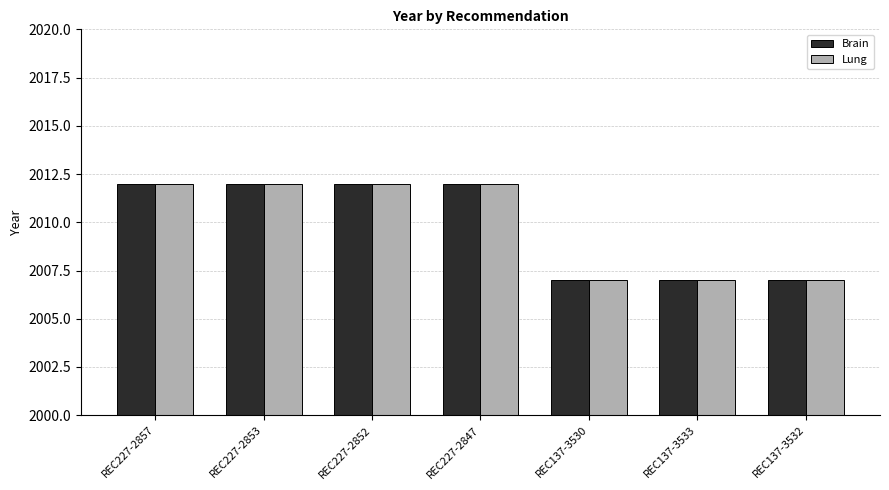

Count the number of categories in the chart.

7